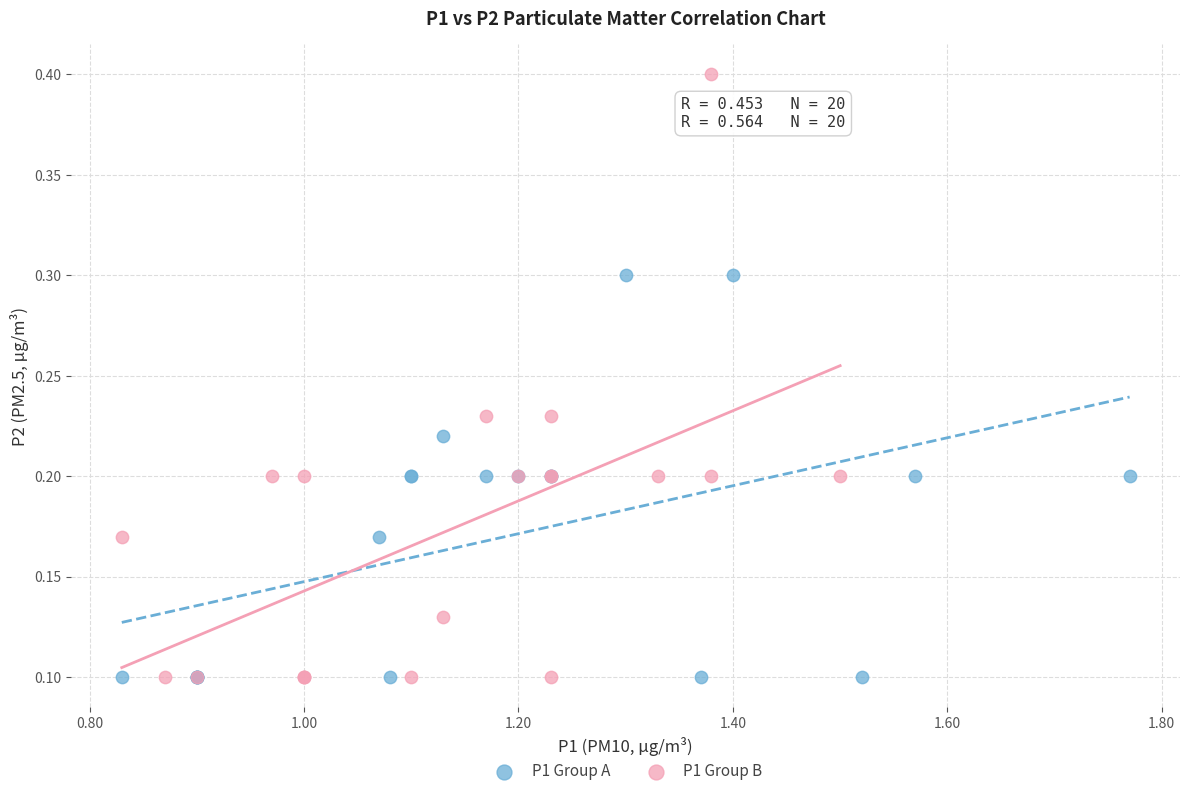

Which series has the widest spread of Y values?

P1 Group B